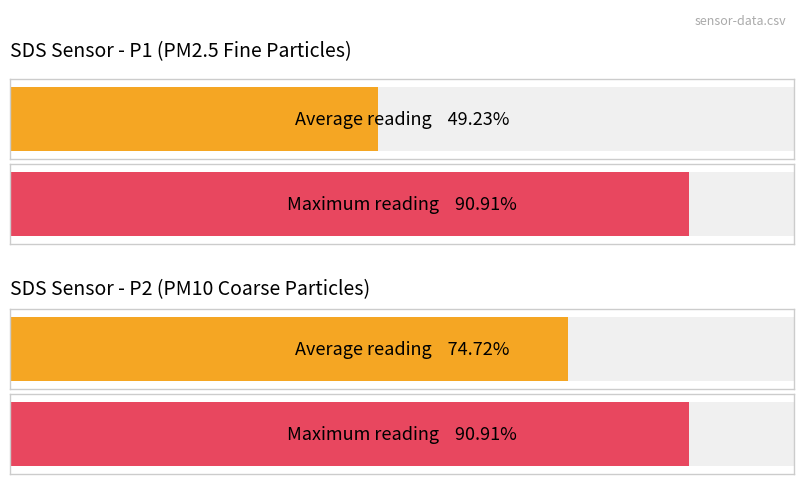

Rank the series by their maximum value, from highest to lowest.

SDS_P1, SDS_P2